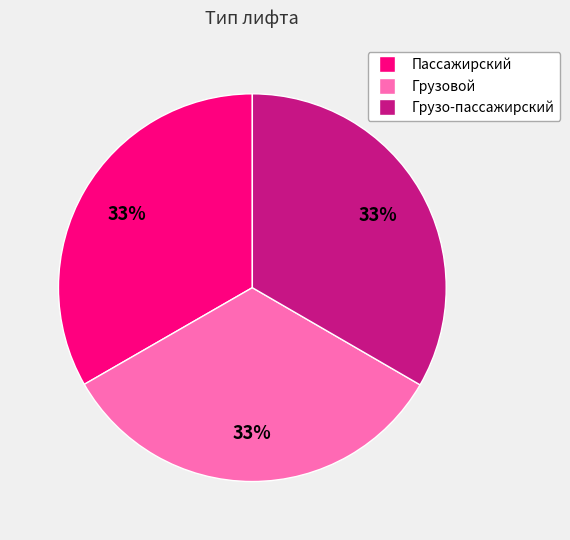

The Грузо-пассажирский slice represents 42% of the pie. True or false?

False